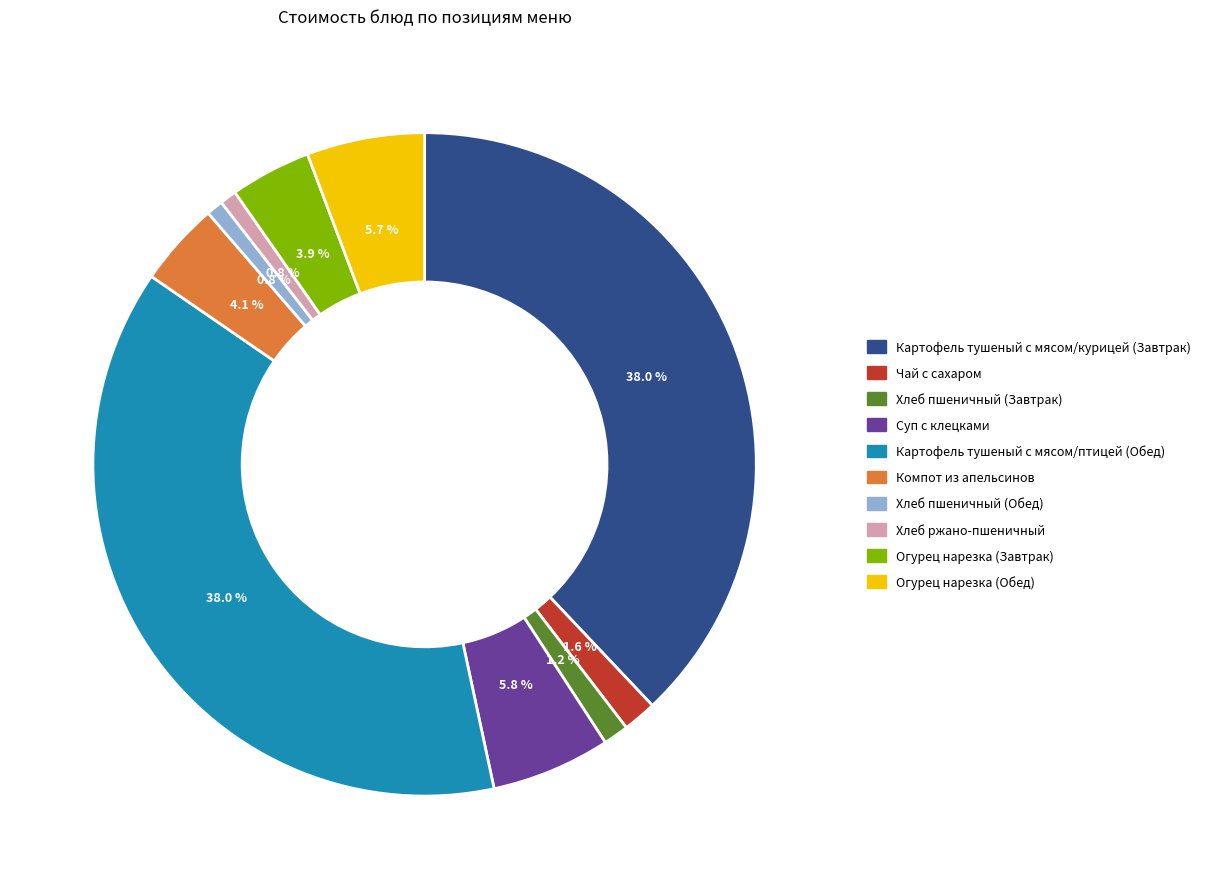

Approximately how many times larger is the value at Огурец нарезка (Обед) compared to Суп с клецками?

1.0